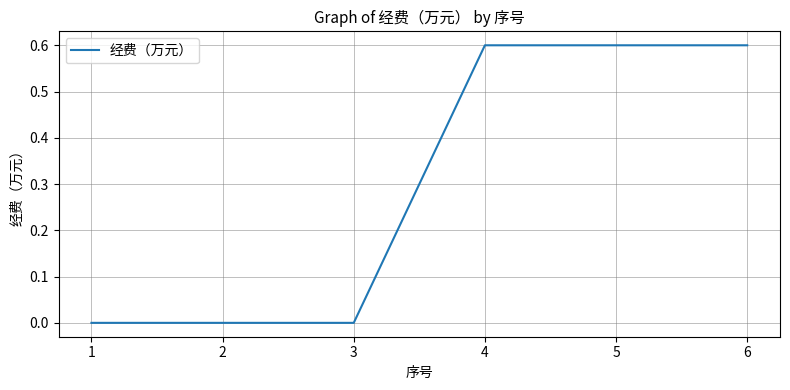

Count the values in the range 0 to 1.

6